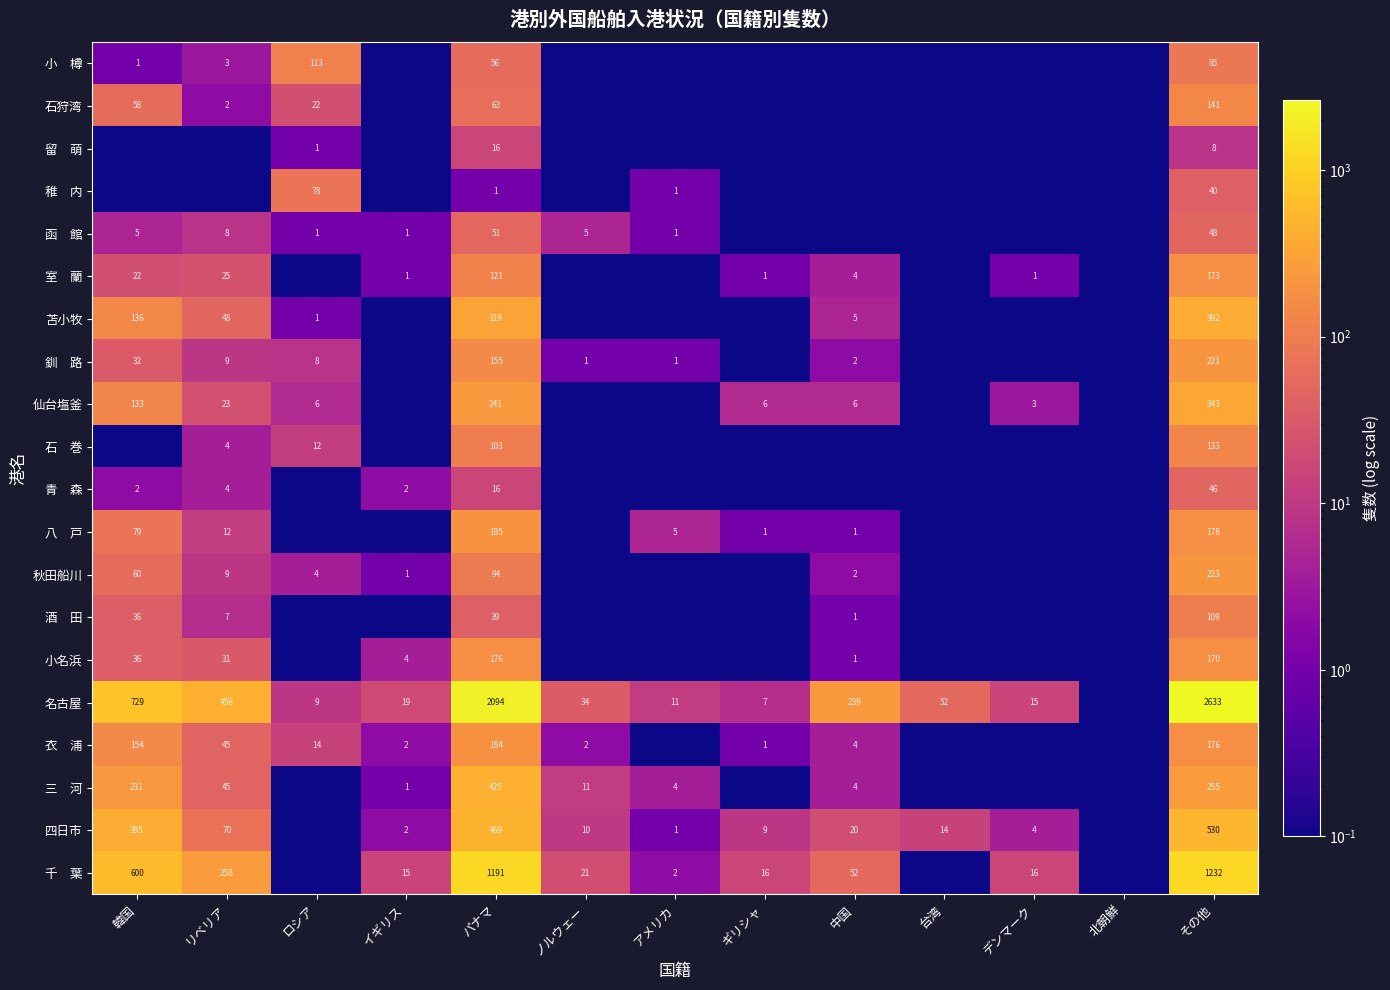

What is the total value across all series at その他?

7136.0